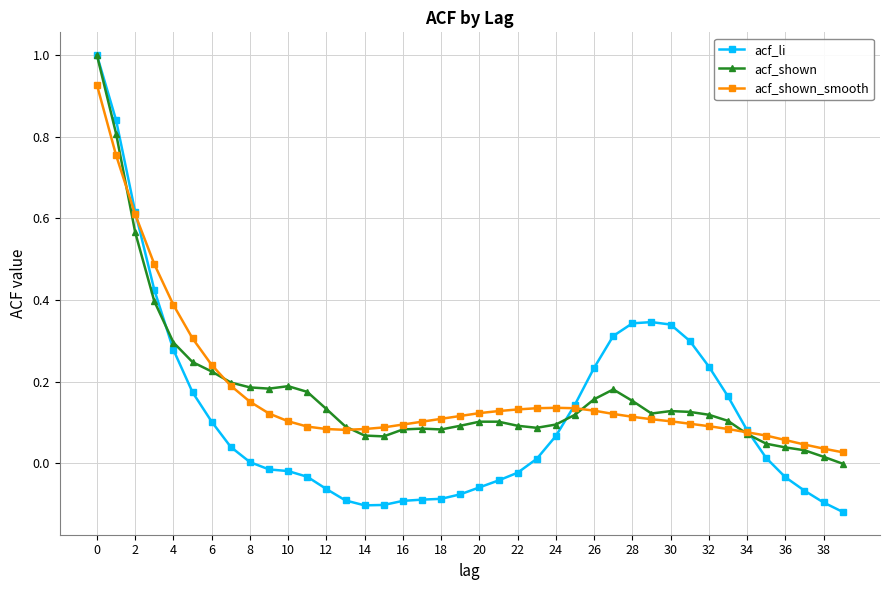

Which series has the largest range (max minus min)?

acf_li